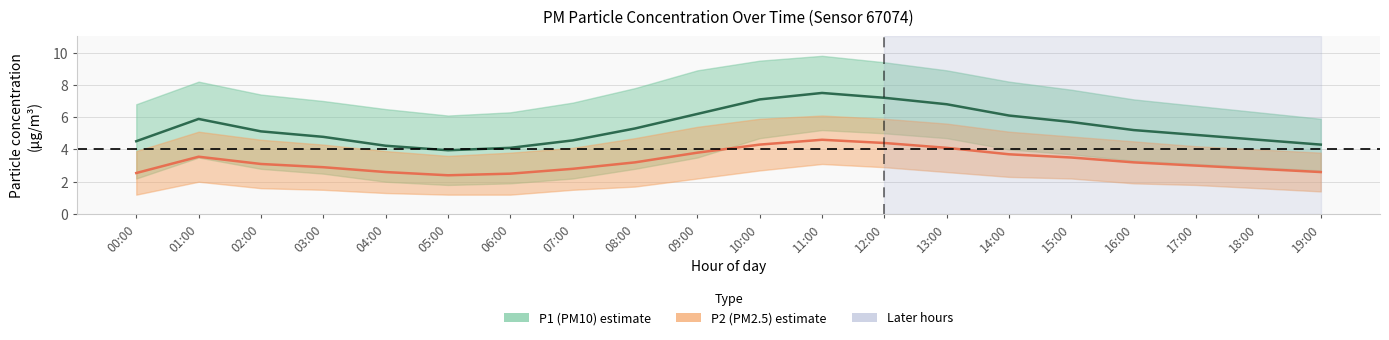

At which category does P1 (PM10) estimate reach its first local peak?

01:00